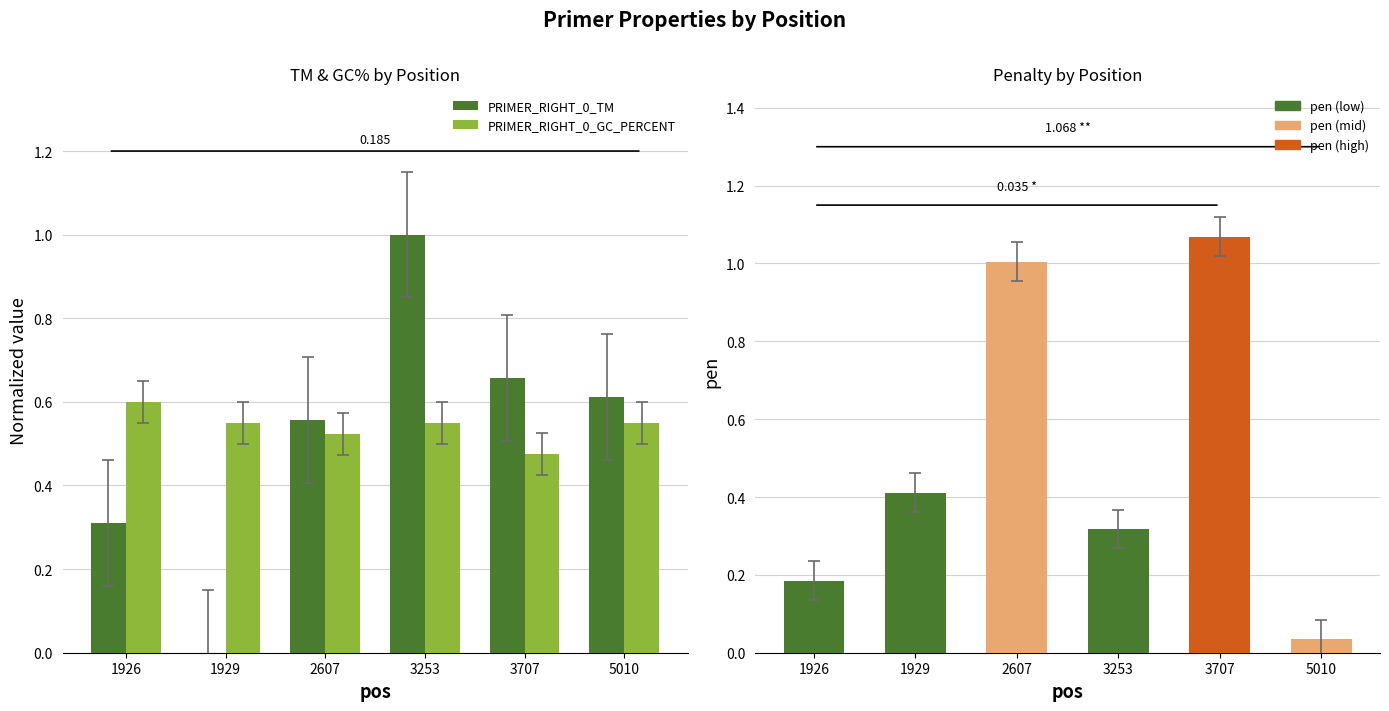

Reading left to right, list all the values displayed in this chart.

PRIMER_RIGHT_0_TM: 1926=0.3	1929=0.0	2607=0.6	3253=1.0	3707=0.7	5010=0.6
PRIMER_RIGHT_0_GC_PERCENT: 1926=0.6	1929=0.6	2607=0.5	3253=0.6	3707=0.5	5010=0.6
pen: 1926=0.2	1929=0.4	2607=1.0	3253=0.3	3707=1.1	5010=0.0